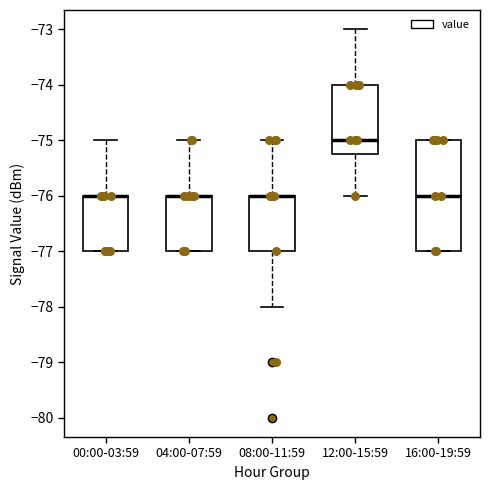

Which box is the tallest, from its lower edge to its upper edge?

16:00-19:59